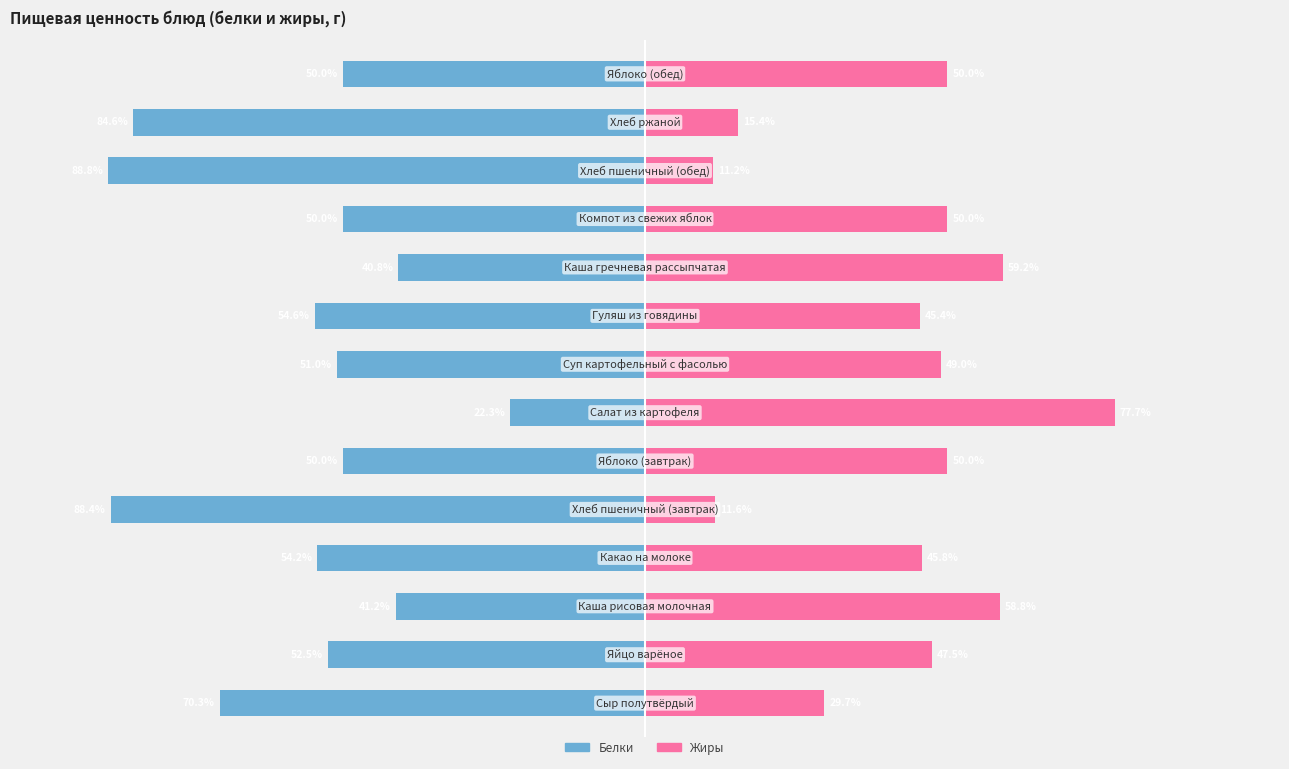

Is the value of Белки at 13 greater than the value of Жиры at 75?

No